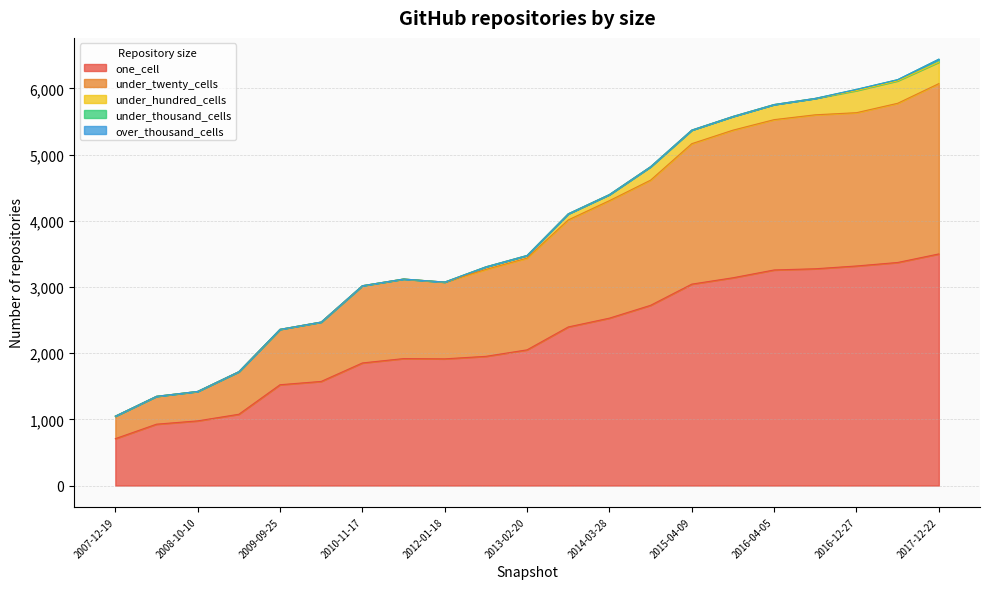

Reading right to left, list all the values displayed in this chart.

one_cell: 3499	3370	3317	3275	3257	3139	3043	2723	2529	2396	2050	1952	1914	1918	1852	1573	1523	1077	977	927	708
under_twenty_cells: 2573	2405	2316	2326	2271	2230	2122	1891	1775	1617	1386	1313	1159	1201	1166	896	836	642	444	420	339
under_hundred_cells: 324	339	334	248	228	207	205	203	92	92	40	39	1	1	1	1	1	1	1	1	1
under_thousand_cells: 45	18	18	0	0	0	0	0	0	0	0	0	0	0	0	0	0	0	0	0	0
over_thousand_cells: 0	0	0	0	0	0	0	0	0	0	0	0	0	0	0	0	0	0	0	0	0